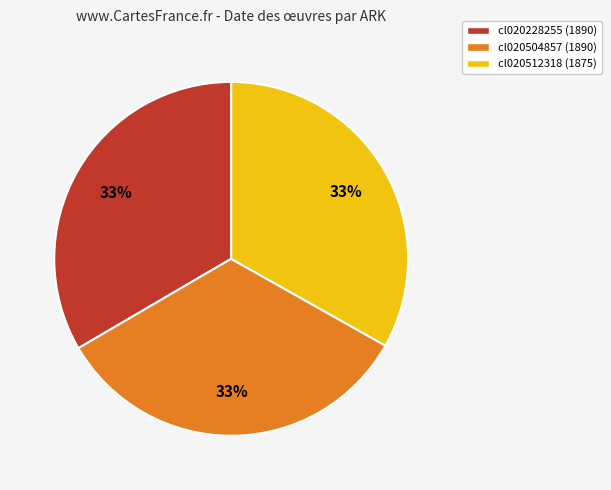

Does cl020512318 account for over 50% of the chart?

No